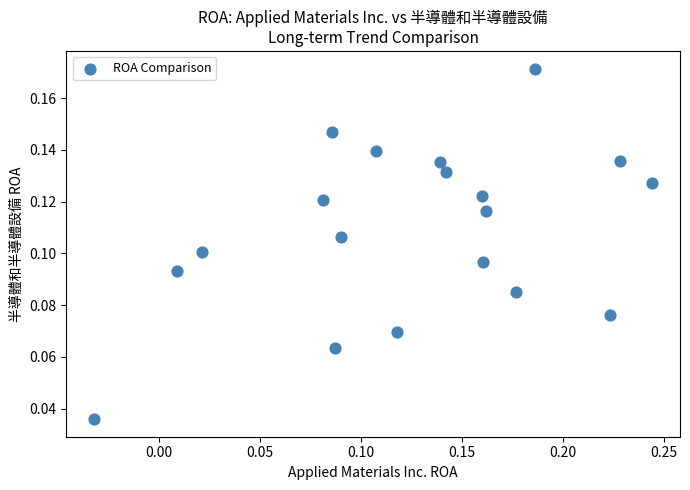

What is the range of X values (max minus min)?

0.3